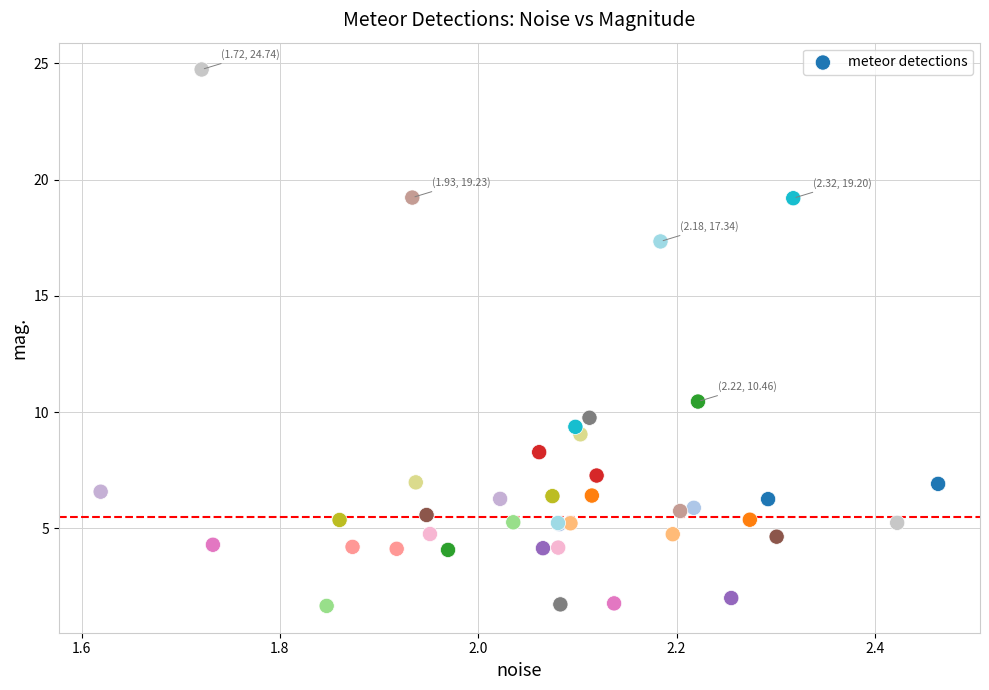

What Y value in the scatter plot is closest to 13?

10.5